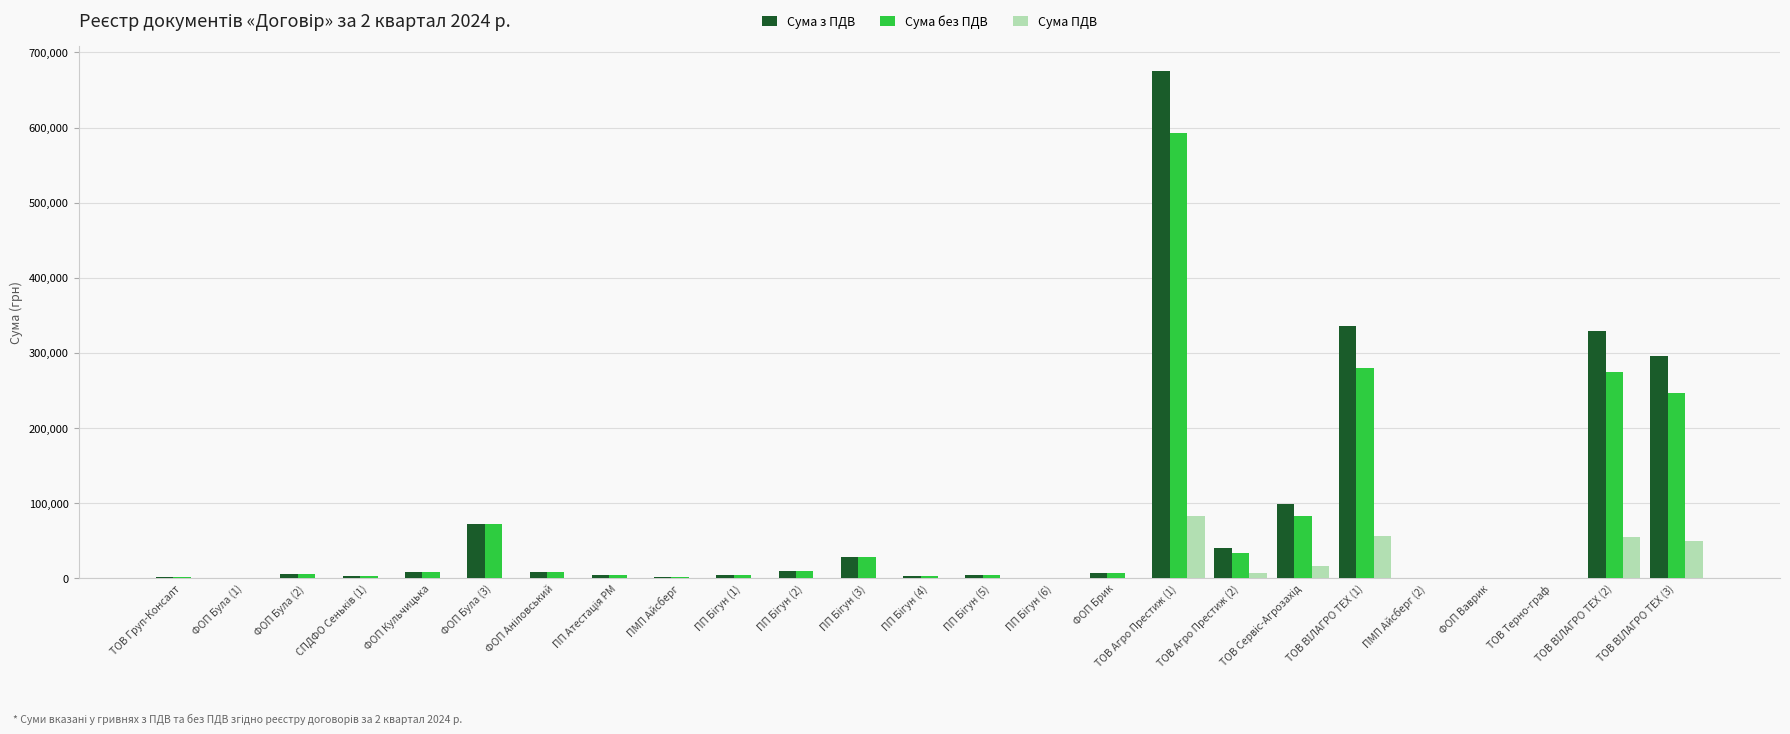

What are all the series names shown in the legend?

Сума з ПДВ, Сума без ПДВ, Сума ПДВ